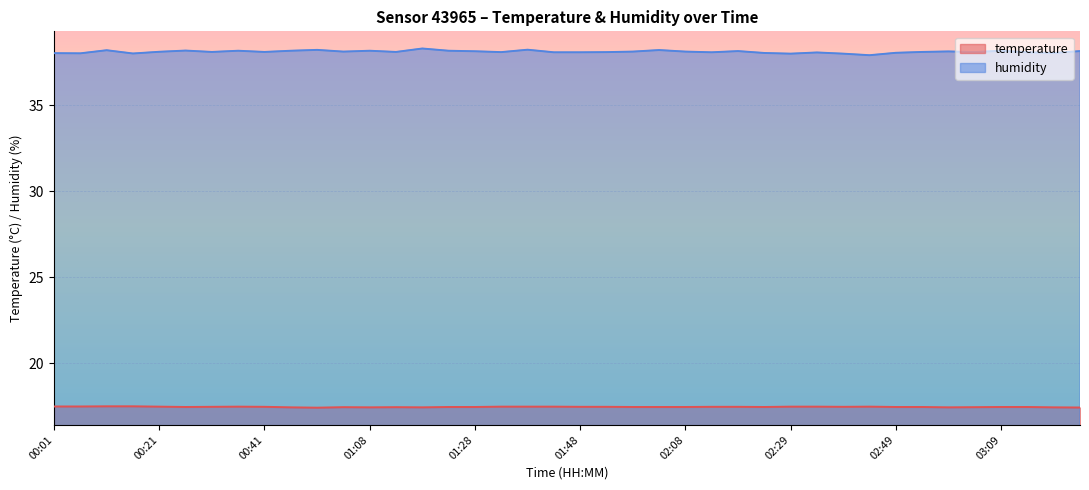

Reading left to right, transcribe all the data shown in this chart.

temperature: 17.5	17.5	17.5	17.5	17.5	17.4	17.4	17.5	17.4	17.4	17.4	17.4	17.4	17.4	17.4	17.4	17.4	17.5	17.5	17.5	17.4	17.4	17.4	17.4	17.4	17.4	17.4	17.4	17.5	17.5	17.4	17.5	17.4	17.4	17.4	17.4	17.4	17.4	17.4	17.4
humidity: 38.0	38.0	38.2	38.0	38.1	38.2	38.1	38.2	38.1	38.2	38.2	38.1	38.2	38.1	38.3	38.2	38.1	38.1	38.2	38.1	38.1	38.1	38.1	38.2	38.1	38.1	38.2	38.0	38.0	38.1	38.0	37.9	38.1	38.1	38.1	38.1	38.2	38.1	38.0	38.2